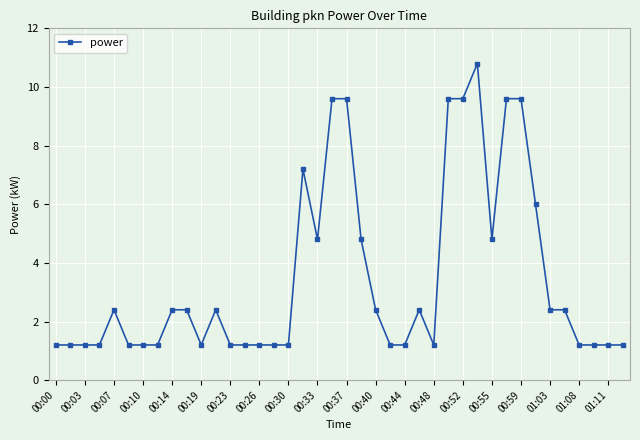

What is the smallest value displayed?

1.2